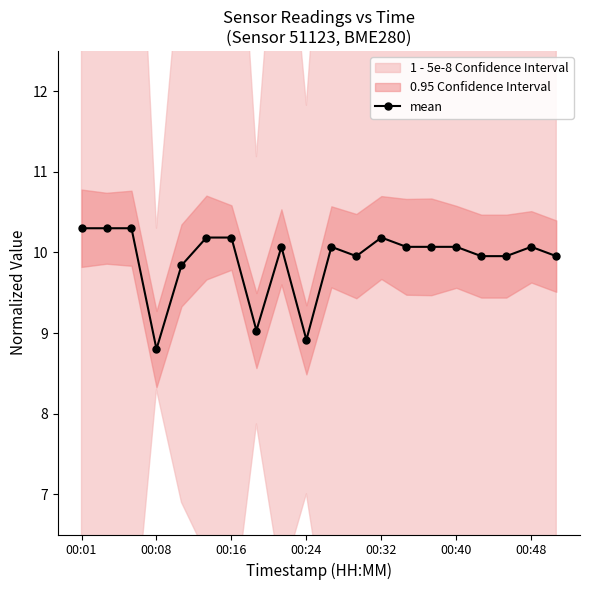

Reading left to right, extract all data points from this chart.

10.3	10.3	10.3	8.8	9.8	10.2	10.2	9.0	10.1	8.9	10.1	10.0	10.2	10.1	10.1	10.1	10.0	10.0	10.1	10.0